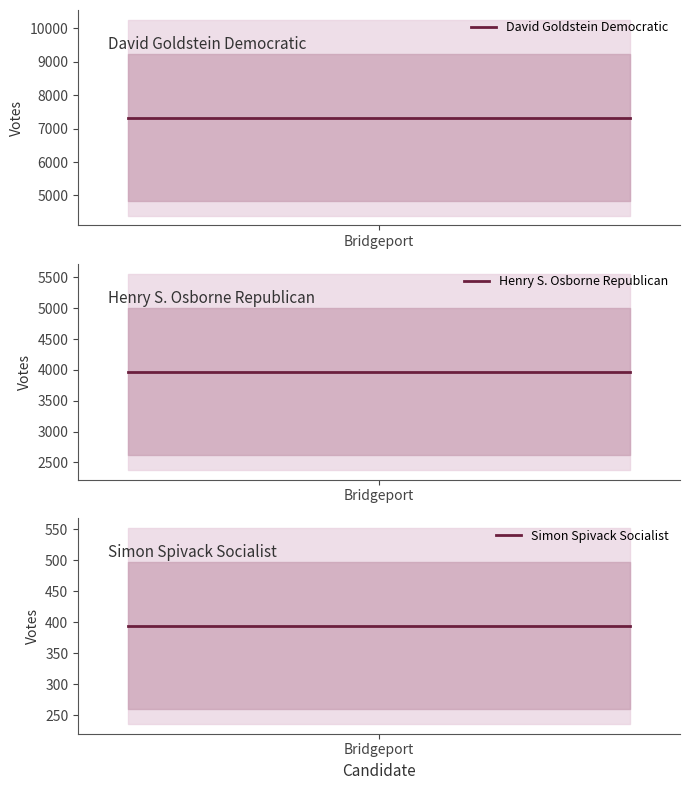

Reading right to left, what are all the values shown in this chart?

David Goldstein Democratic: 7327	7327	7327
Henry S. Osborne Republican: 3968	3968	3968
Simon Spivack Socialist: 394	394	394